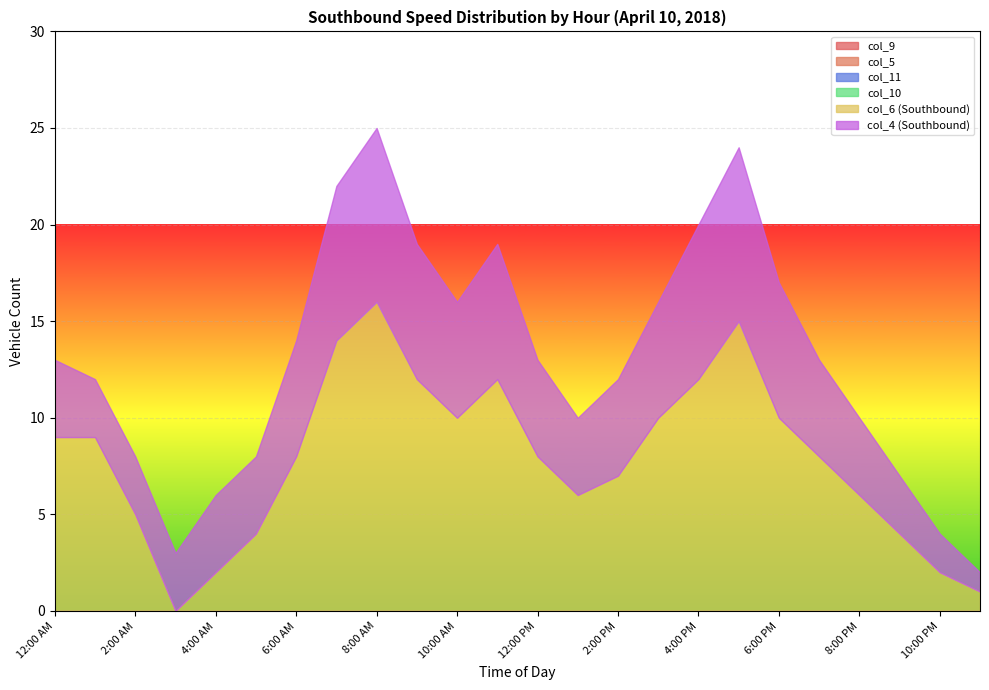

Count the number of categories in the chart.

24